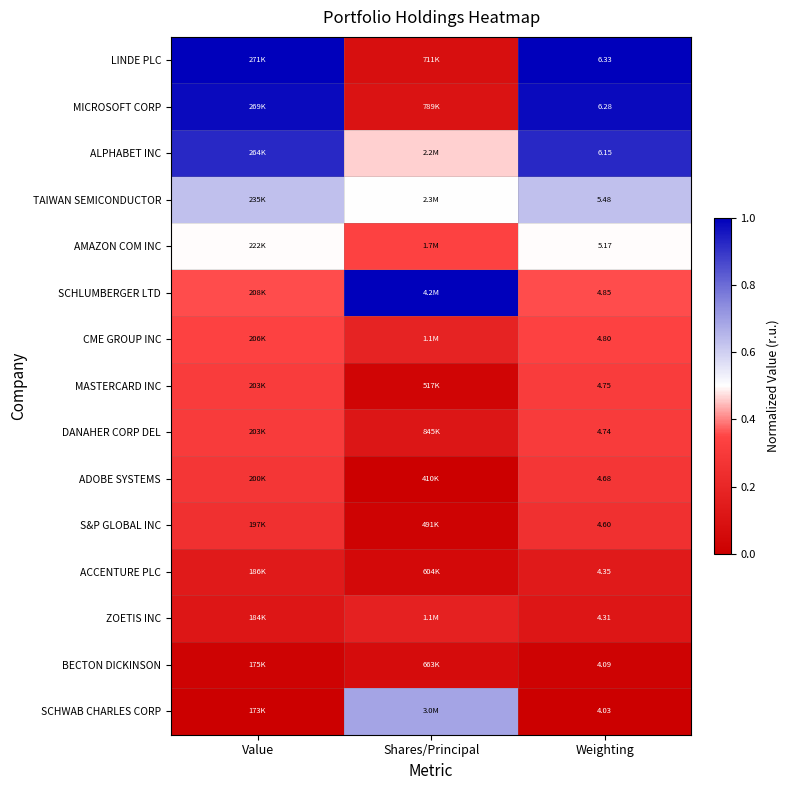

Between Weighting and Shares/Principal, which is larger?

Weighting